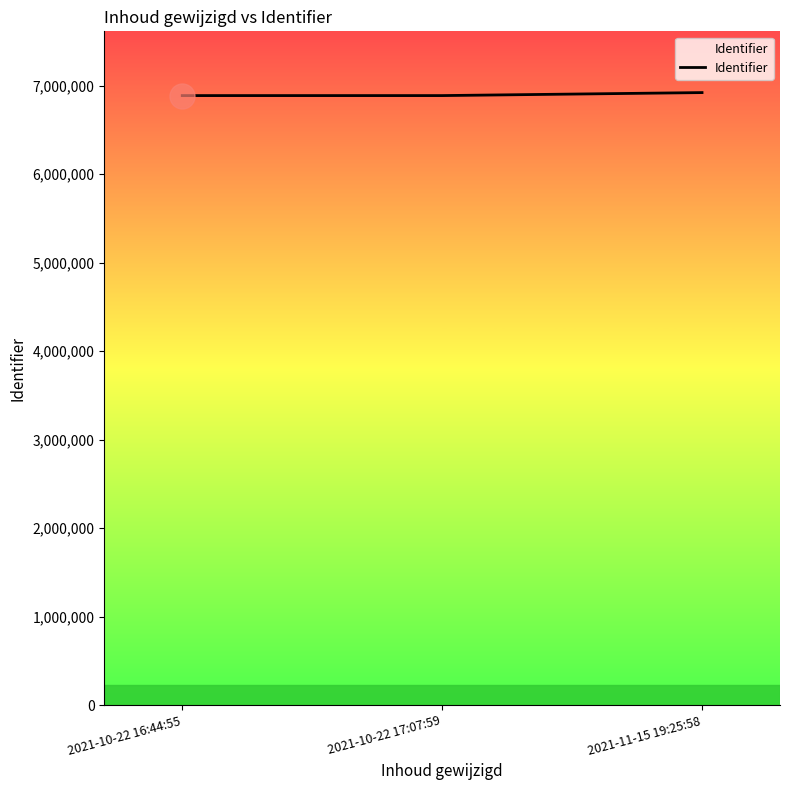

Does the chart display data point markers on the line(s)?

No